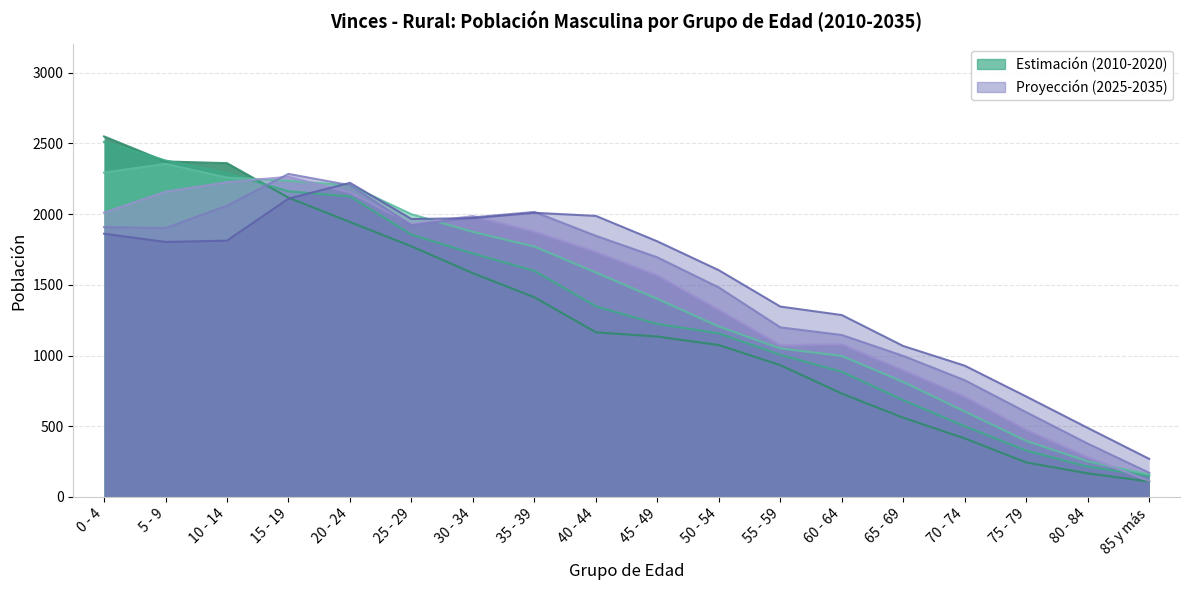

Which series has the largest total across all categories?

2035